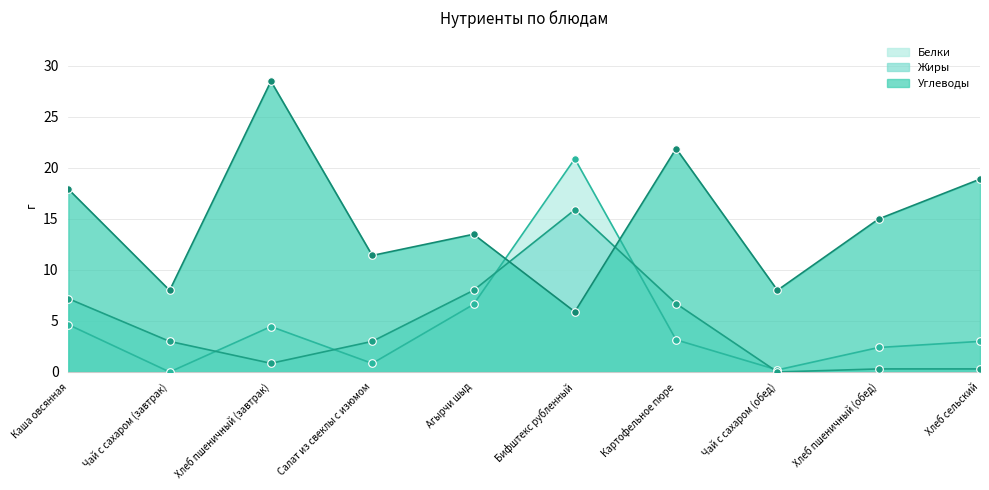

Is the value of Углеводы at Хлеб сельский greater than the value of Белки at Бифштекс рубленный?

No